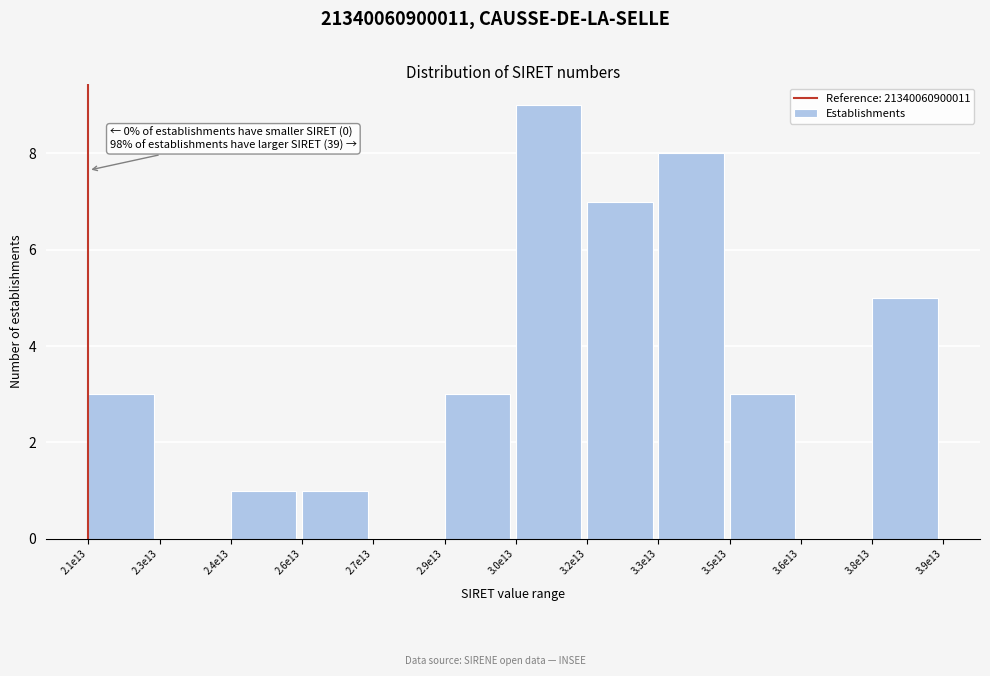

Reading left to right, extract all data points from this chart.

2.1e13=3	2.3e13=0	2.4e13=1	2.6e13=1	2.7e13=0	2.9e13=3	3.0e13=9	3.2e13=7	3.3e13=8	3.5e13=3	3.6e13=0	3.8e13=5